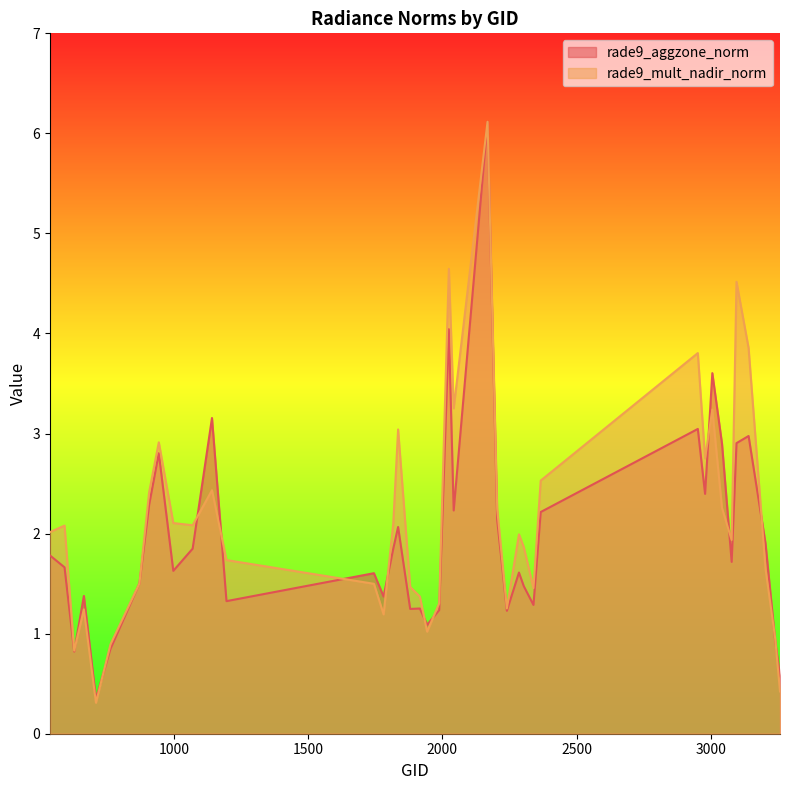

At which category does rade9_aggzone_norm reach its first local valley?

629